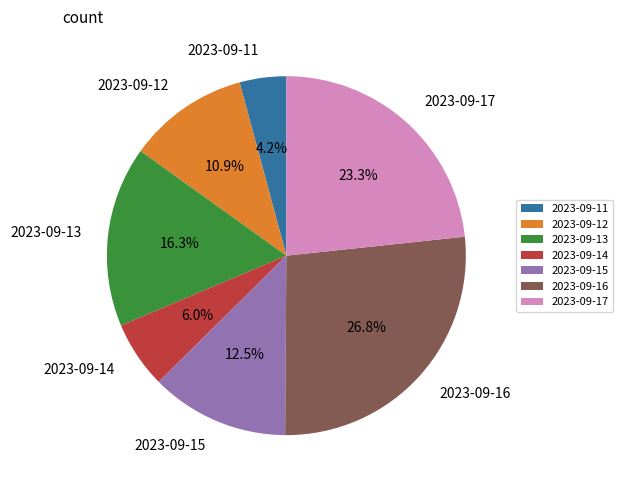

How much of the chart is everything except 2023-09-13?

83.7%